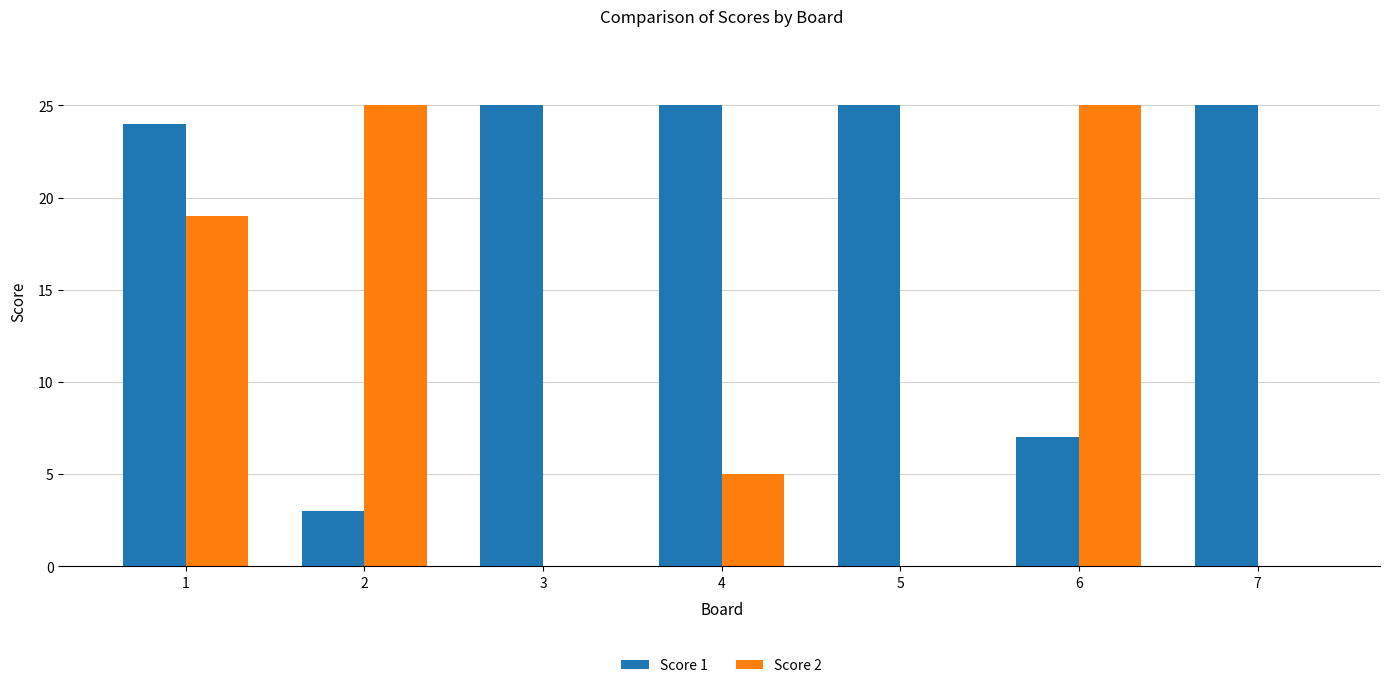

What is the maximum value shown in the chart?

25